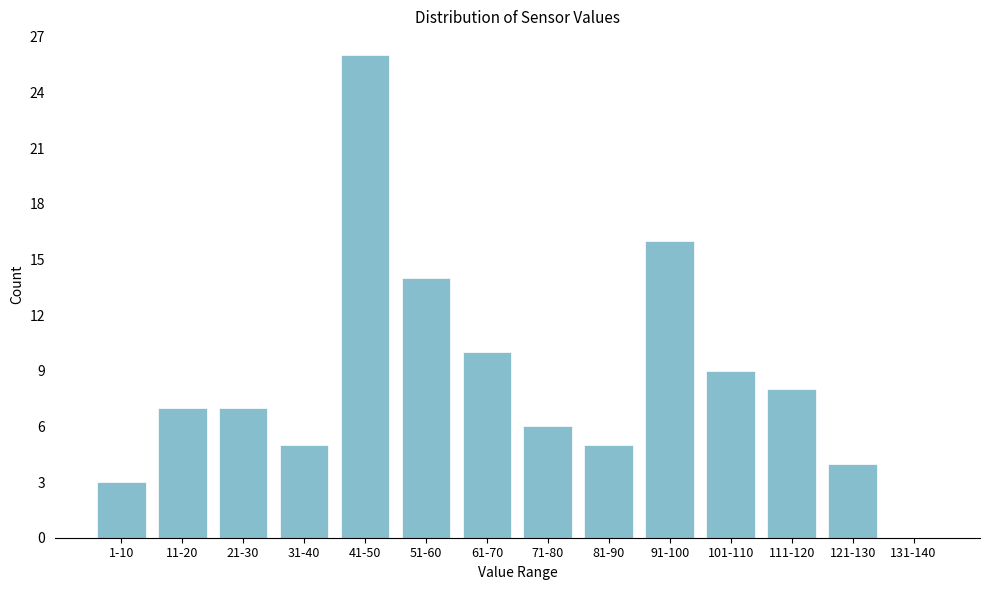

Reading left to right, extract all data points from this chart.

1-10=3	11-20=7	21-30=7	31-40=5	41-50=26	51-60=14	61-70=10	71-80=6	81-90=5	91-100=16	101-110=9	111-120=8	121-130=4	131-140=0